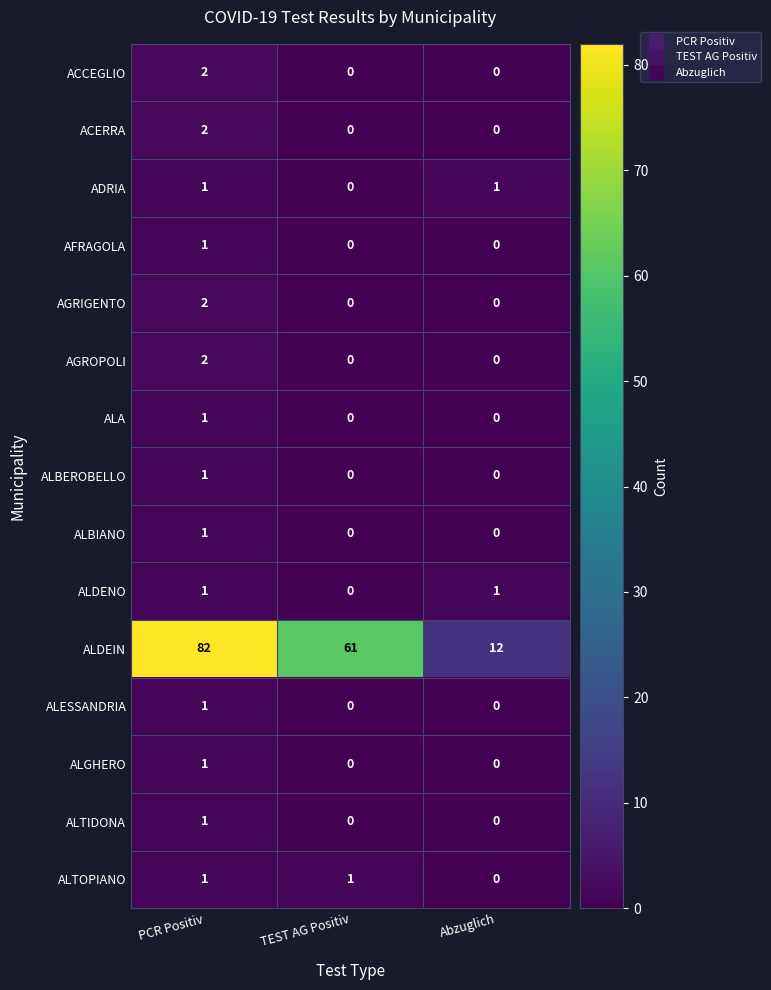

What is the spread (max minus min) of values at PCR Positiv?

81